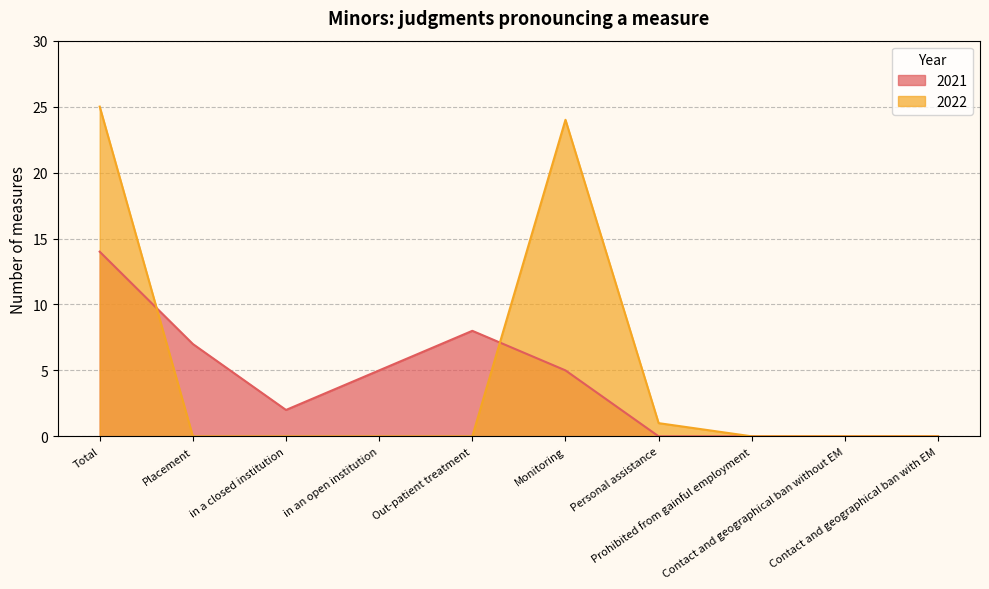

Which category has the highest value in the 2021 series?

Total